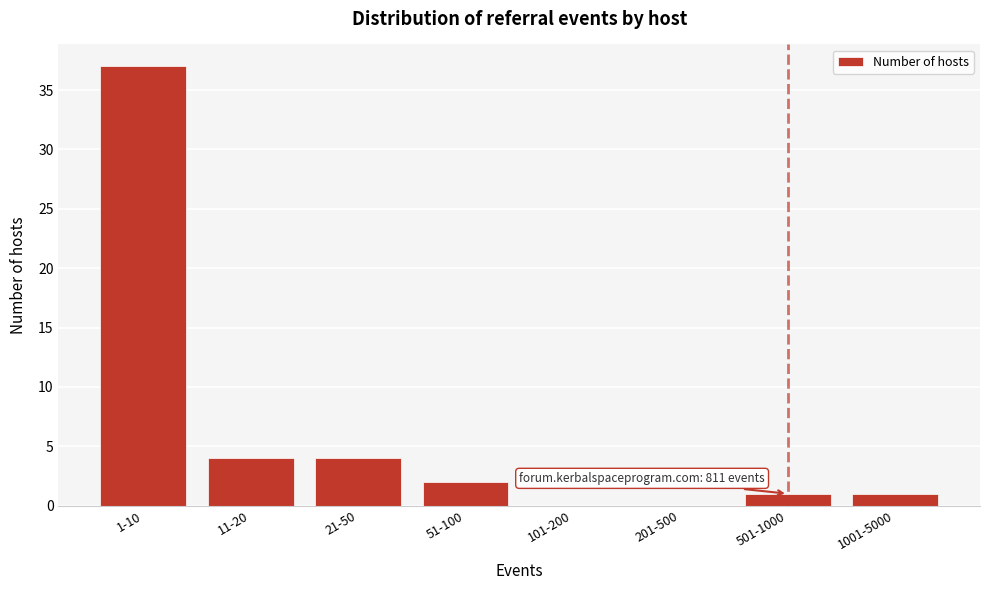

Reading right to left, what are all the values shown in this chart?

1001-5000=1	501-1000=1	201-500=0	101-200=0	51-100=2	21-50=4	11-20=4	1-10=37